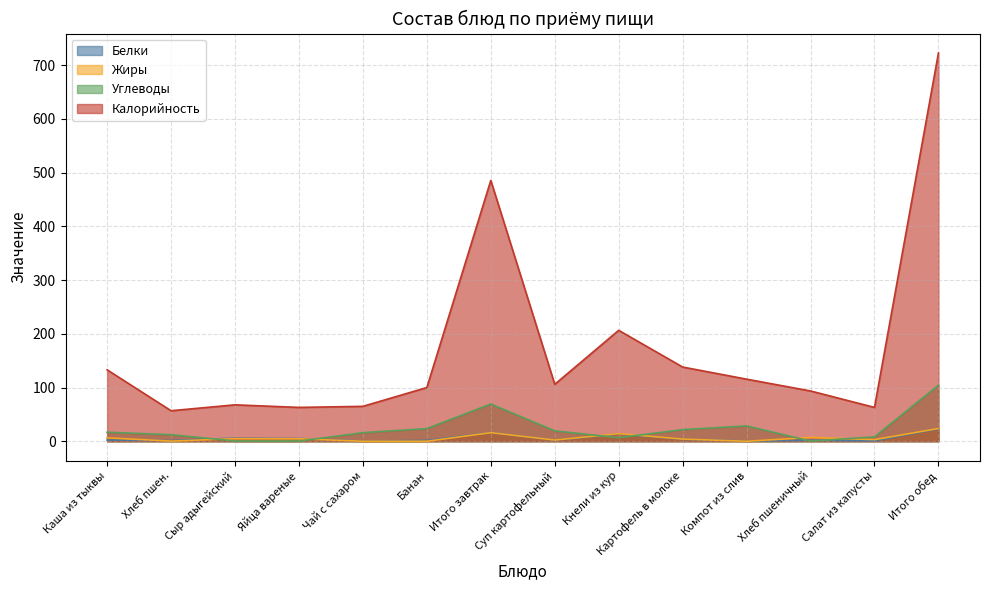

Reading right to left, list all the values displayed in this chart.

Белки: Итого обед=23.0	Салат из капусты=0.8	Хлеб пшеничный=2.0	Компот из слив=0.3	Картофель в молоке=3.8	Кнели из кур=13.3	Суп картофельный=2.1	Итого завтрак=16.1	Банан=1.5	Чай с сахаром=0.2	Яйца вареные=5.1	Сыр адыгейский=5.7	Хлеб пшен.=1.4	Каша из тыквы=2.2
Жиры: Итого обед=23.7	Салат из капусты=3.0	Хлеб пшеничный=7.0	Компот из слив=0.0	Картофель в молоке=4.0	Кнели из кур=14.1	Суп картофельный=2.2	Итого завтрак=16.0	Банан=0.0	Чай с сахаром=0.0	Яйца вареные=4.6	Сыр адыгейский=4.8	Хлеб пшен.=0.3	Каша из тыквы=6.3
Углеводы: Итого обед=104.4	Салат из капусты=8.2	Хлеб пшеничный=0.3	Компот из слив=28.6	Картофель в молоке=21.7	Кнели из кур=6.5	Суп картофельный=19.4	Итого завтрак=69.3	Банан=23.6	Чай с сахаром=16.0	Яйца вареные=0.3	Сыр адыгейский=0.5	Хлеб пшен.=12.2	Каша из тыквы=16.8
Калорийность: Итого обед=722.9	Салат из капусты=63.0	Хлеб пшеничный=93.6	Компот из слив=115.6	Картофель в молоке=138.2	Кнели из кур=206.5	Суп картофельный=106.0	Итого завтрак=485.6	Банан=100.0	Чай с сахаром=65.0	Яйца вареные=63.0	Сыр адыгейский=67.8	Хлеб пшен.=56.8	Каша из тыквы=133.0